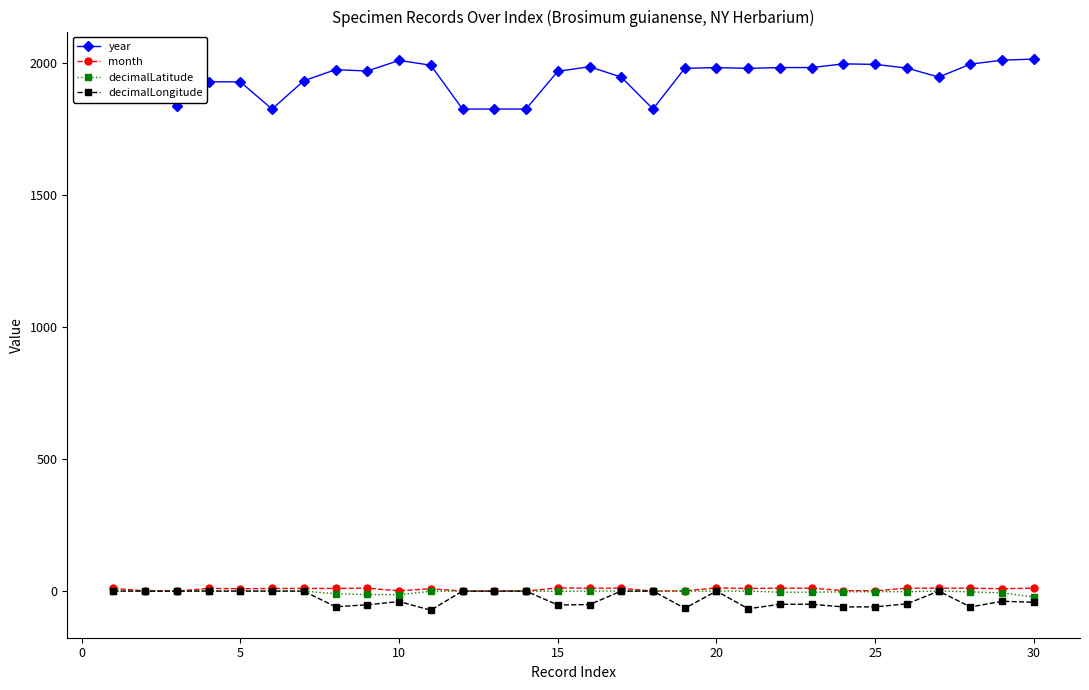

What is the highest value of the year series?

2013.0